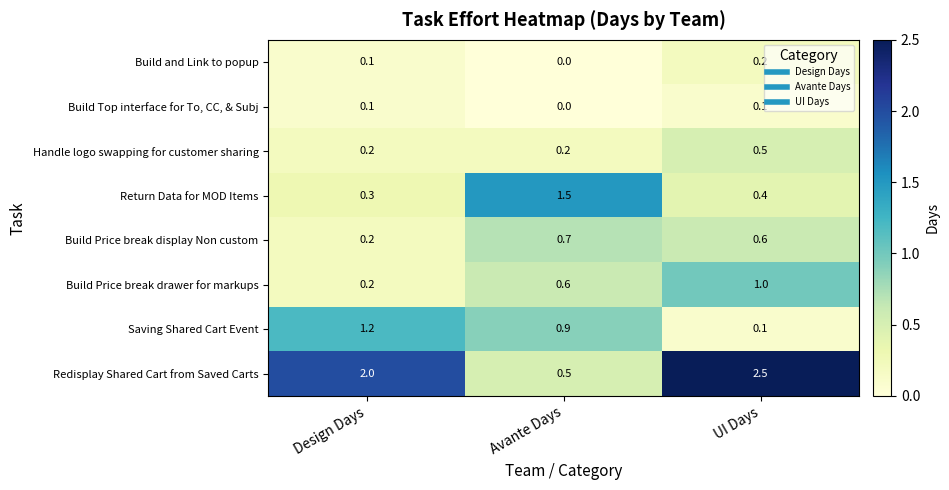

At which category does the chart reach its peak across all series?

UI Days